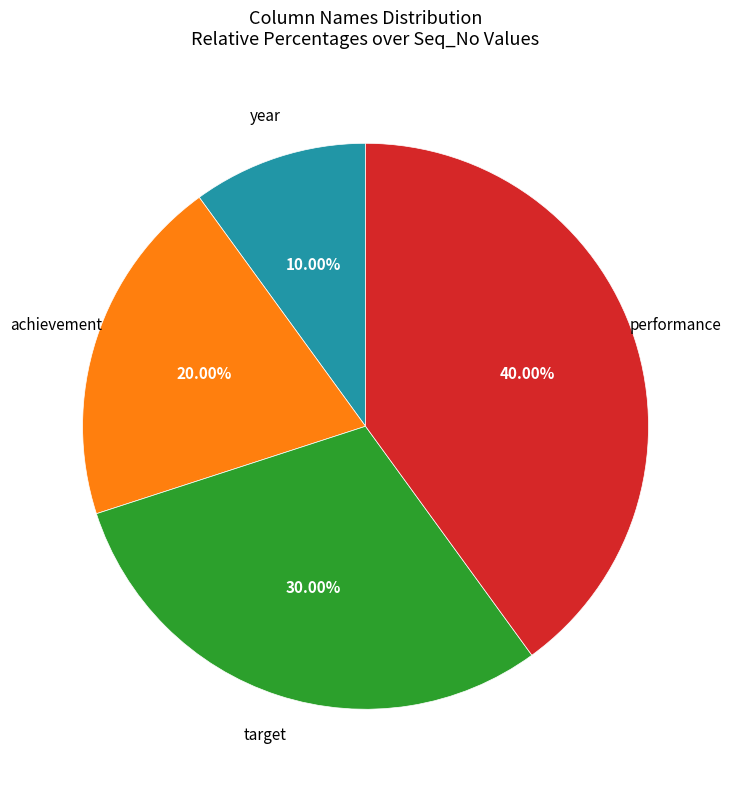

To the nearest percent, what is the average slice percentage?

25%